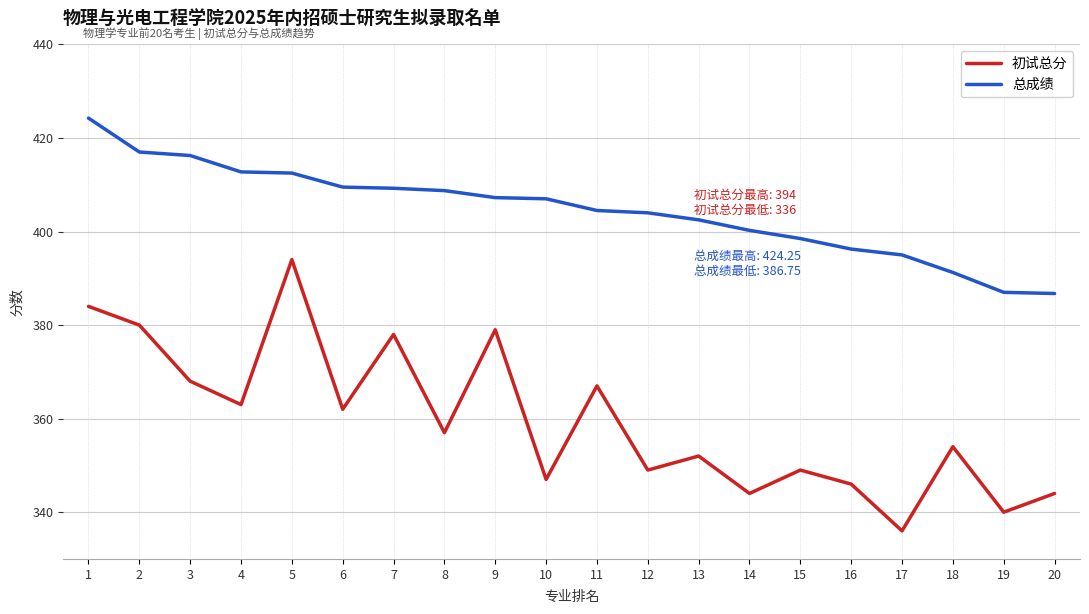

Rank the series by their maximum value, from lowest to highest.

初试总分, 总成绩